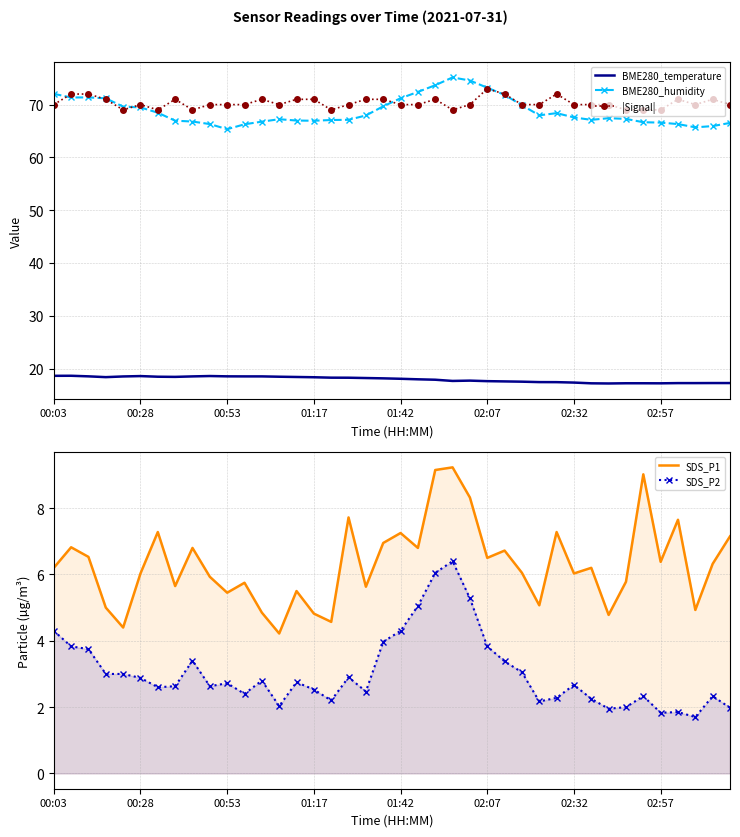

True or false: |Signal| has a value of 70.0 at 01:42.

True